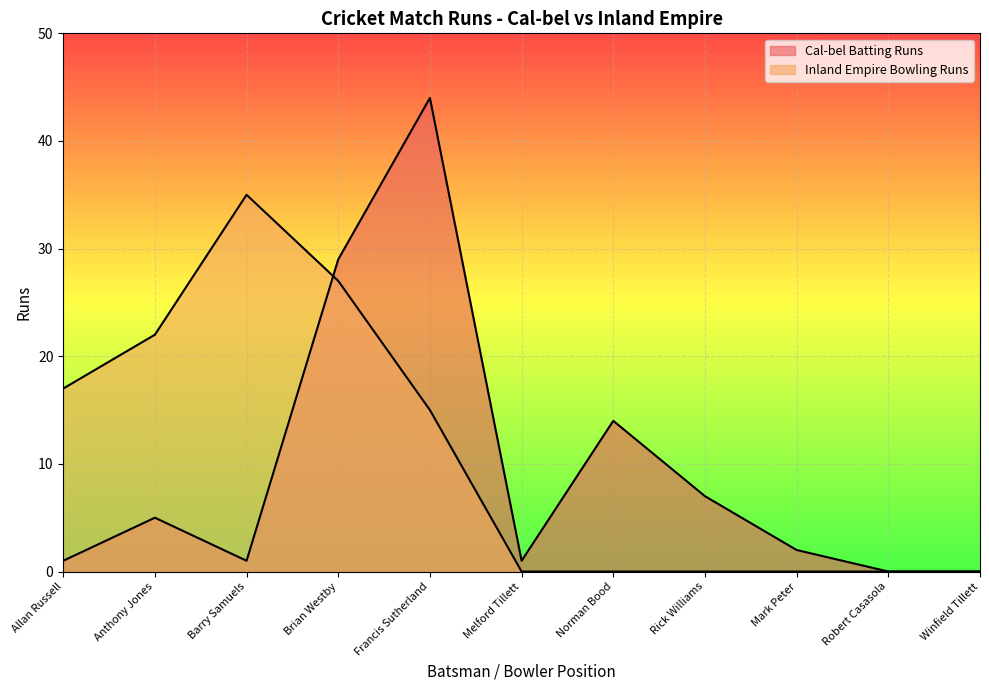

At which category is the sum across all series the highest?

Francis Sutherland